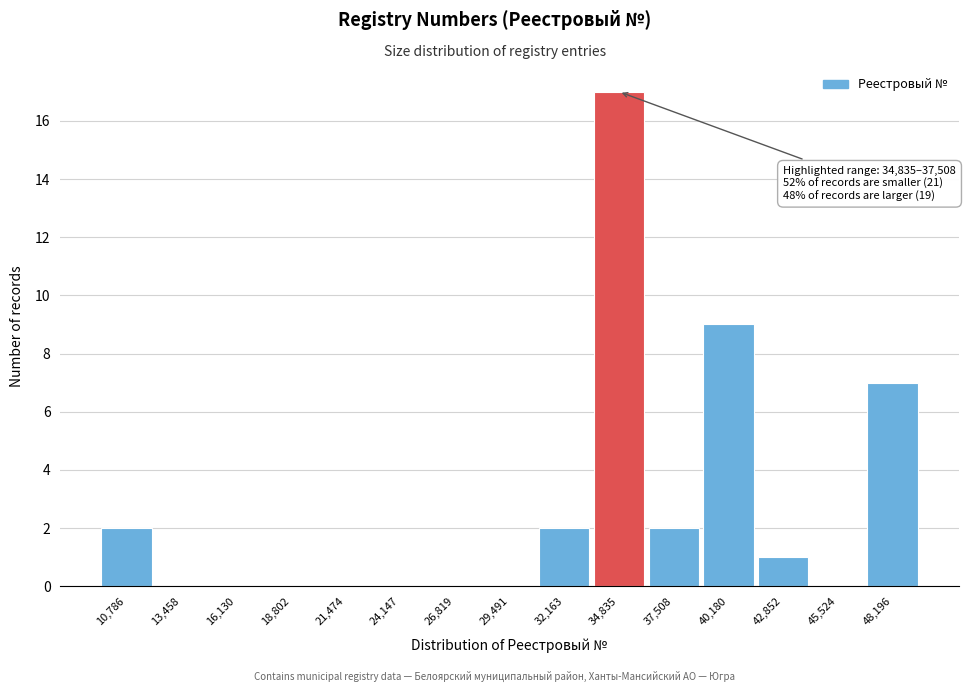

Reading left to right, transcribe all the data shown in this chart.

10,786=2	13,458=0	16,130=0	18,802=0	21,474=0	24,147=0	26,819=0	29,491=0	32,163=2	34,835=17	37,508=2	40,180=9	42,852=1	45,524=0	48,196=7